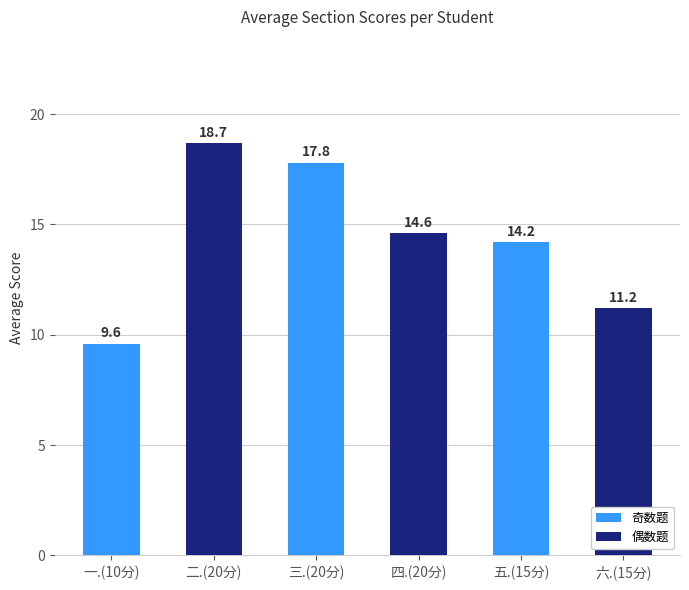

What is the minimum value shown in the chart?

9.6